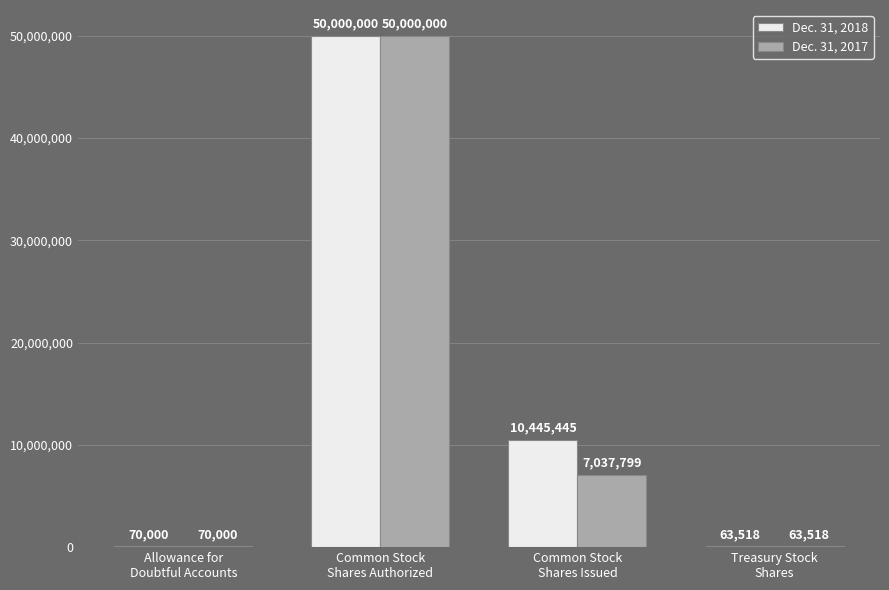

Reading left to right, list all the values displayed in this chart.

Dec. 31, 2018: Allowance for
Doubtful Accounts=70000	Common Stock
Shares Authorized=50000000	Common Stock
Shares Issued=10445445	Treasury Stock
Shares=63518
Dec. 31, 2017: Allowance for
Doubtful Accounts=70000	Common Stock
Shares Authorized=50000000	Common Stock
Shares Issued=7037799	Treasury Stock
Shares=63518